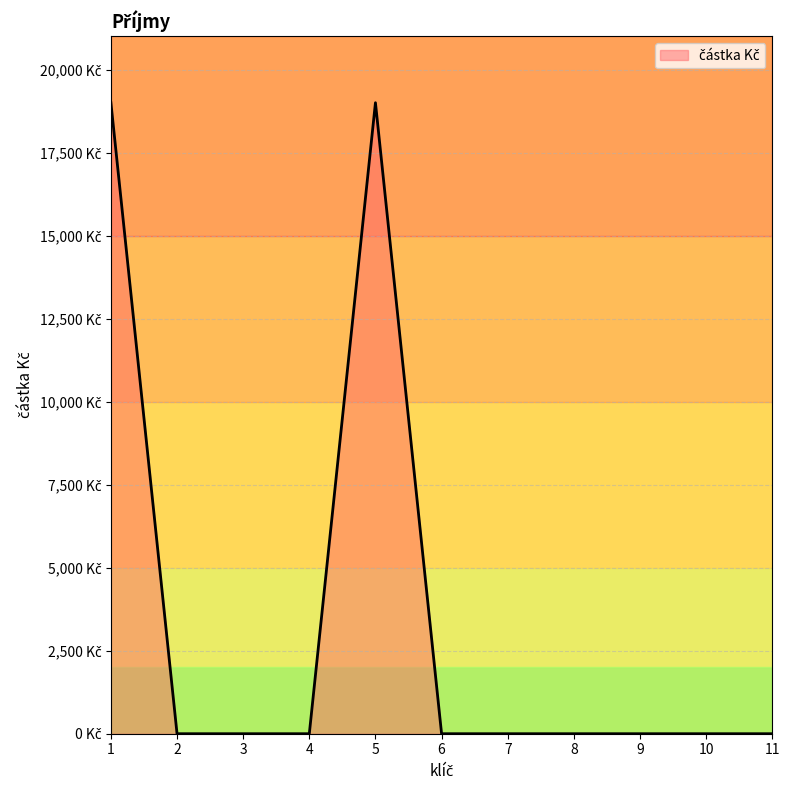

Reading right to left, extract all data points from this chart.

0	0	0	0	0	0	19000	0	0	0	19000